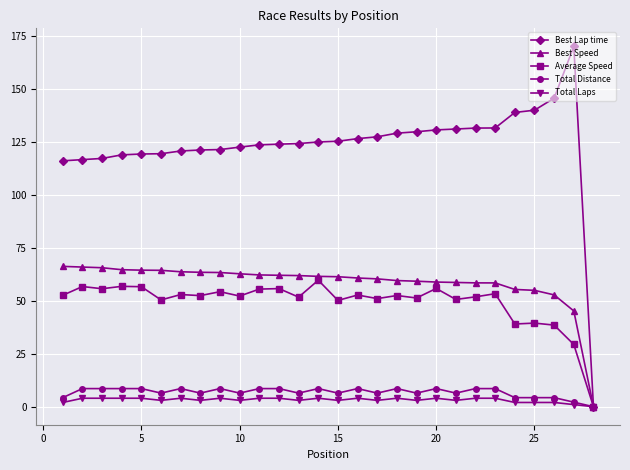

True or false: Average Speed has more than 0 interior local peaks.

True